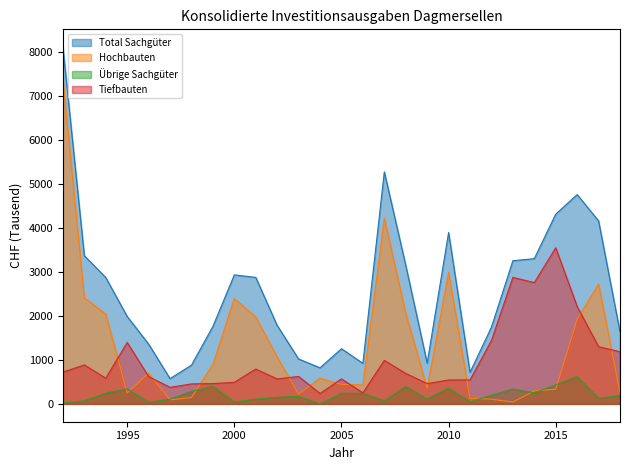

What is the difference between the Hochbauten values at 1996 and 2005?

254